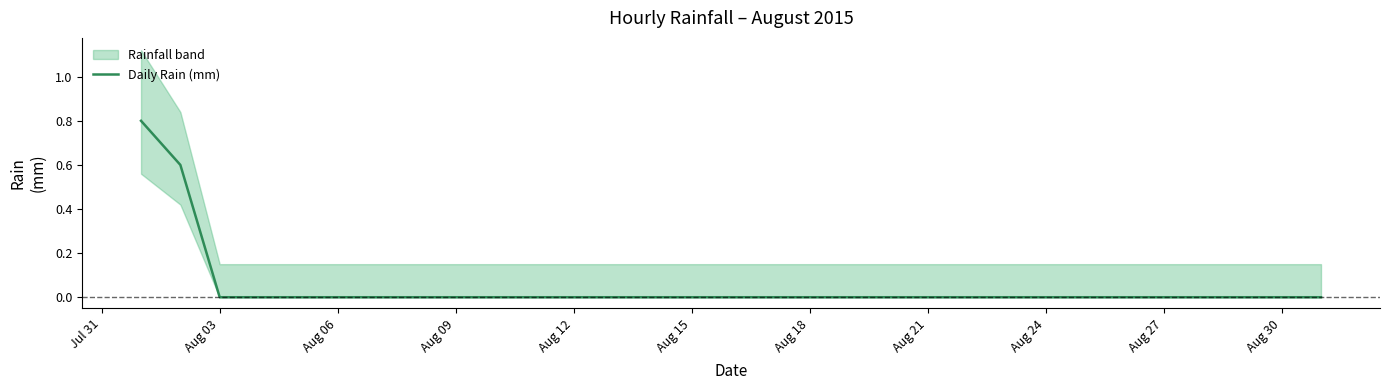

What is the label of the 11th point from the right?

Aug 21